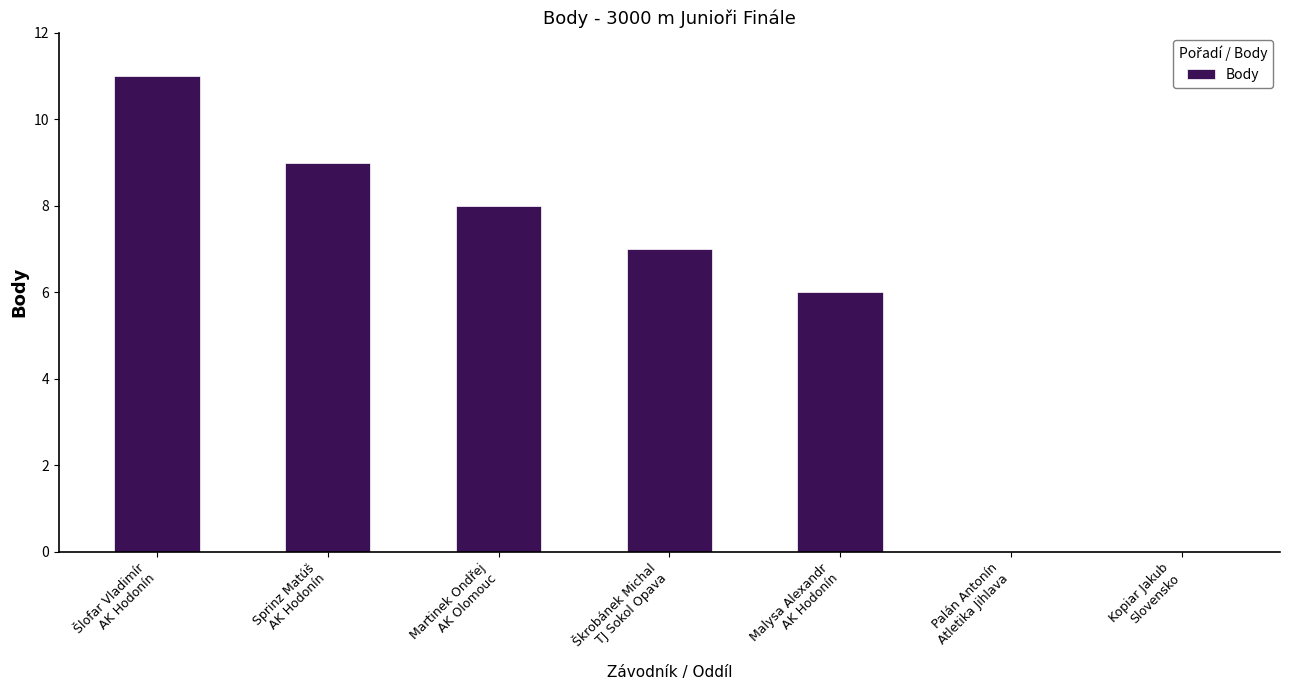

What is the greatest value displayed?

11